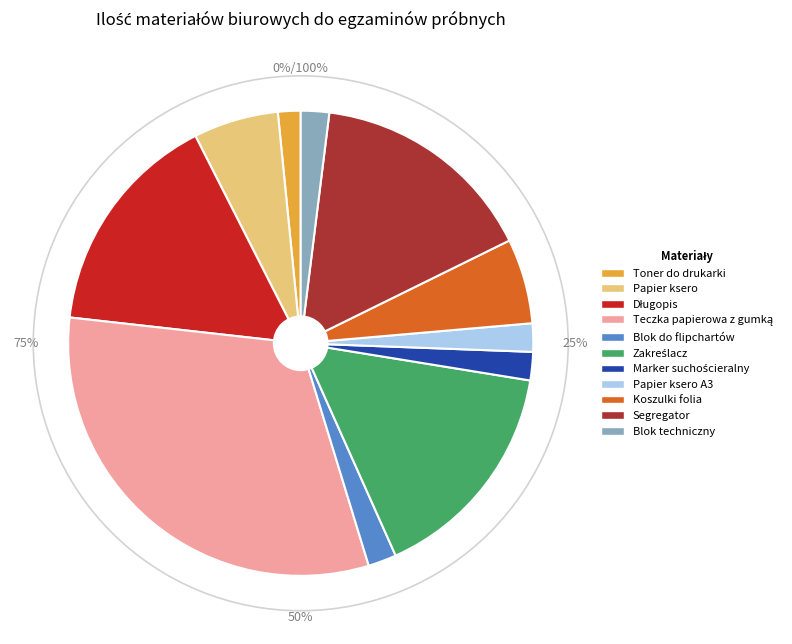

Is it true that Toner do drukarki is 1% of the pie?

False